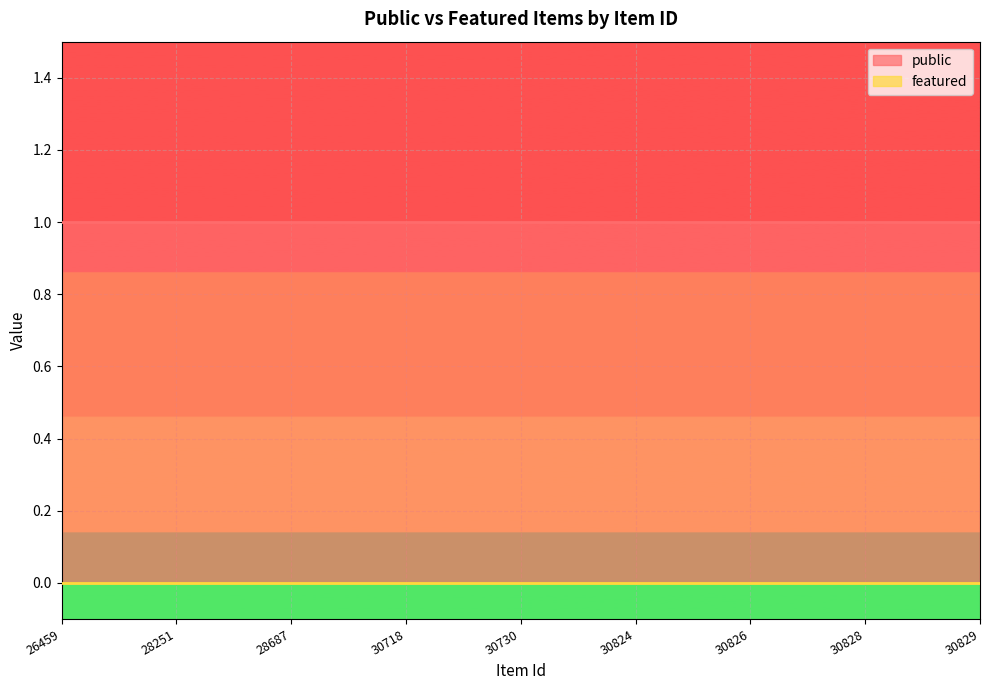

At which category does the chart reach its peak across all series?

26459